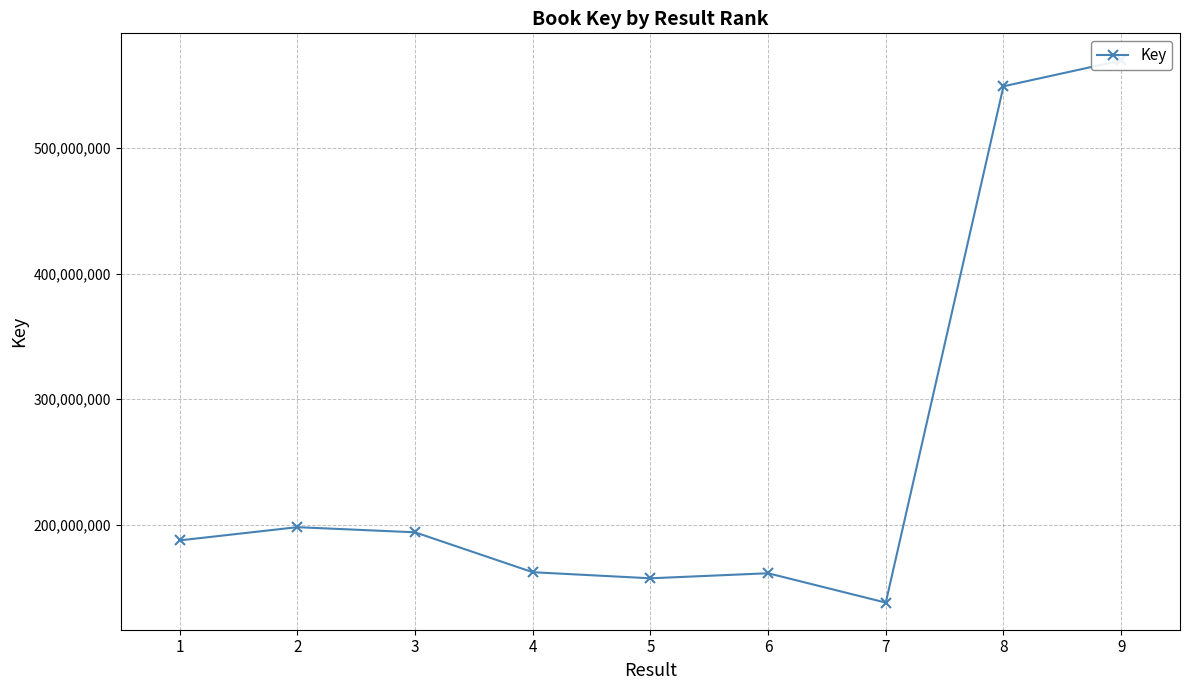

At which label does the data first exceed 187444249?

2